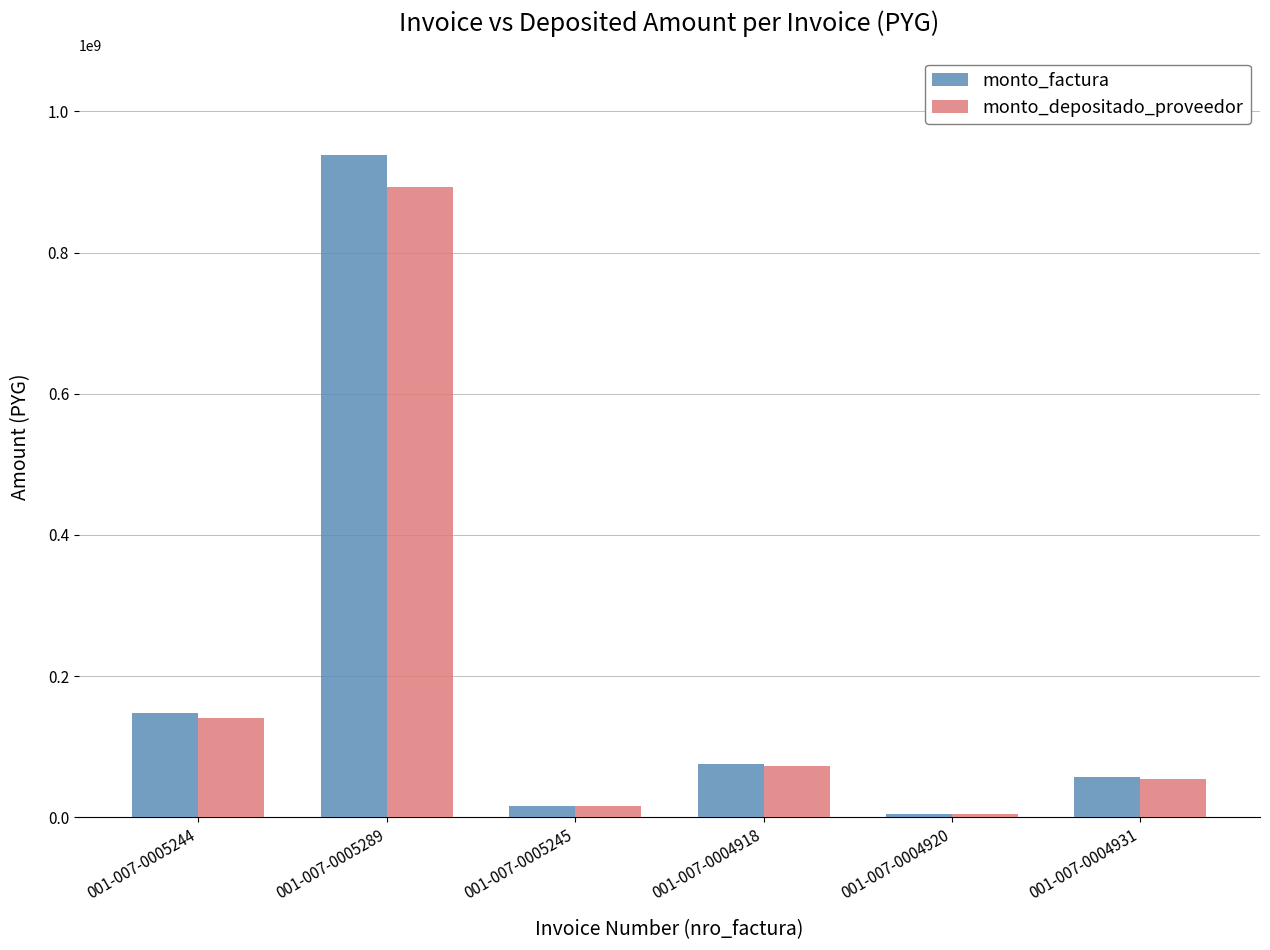

What is the spread (max minus min) of values at 001-007-0004920?

251831